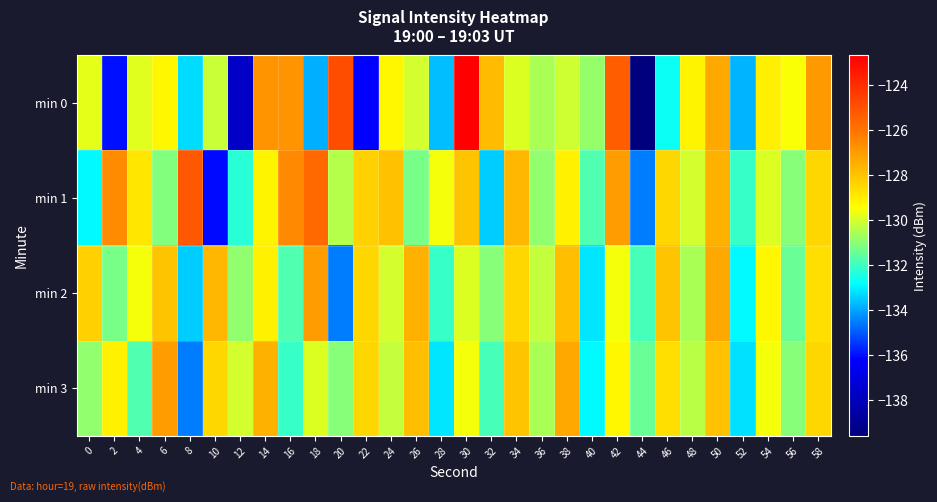

How many data points does each series have?

30